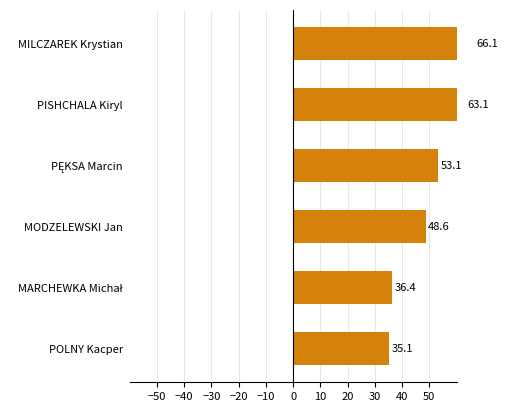

Which has a higher value, POLNY Kacper or MODZELEWSKI Jan?

MODZELEWSKI Jan